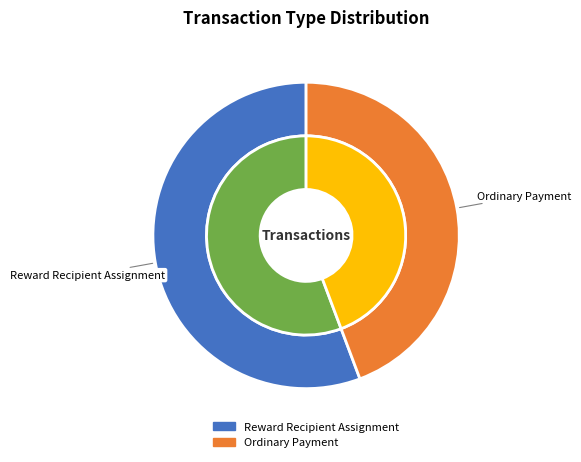

To the nearest percent, what is the difference between the Reward Recipient Assignment and Ordinary Payment slice percentages?

11%